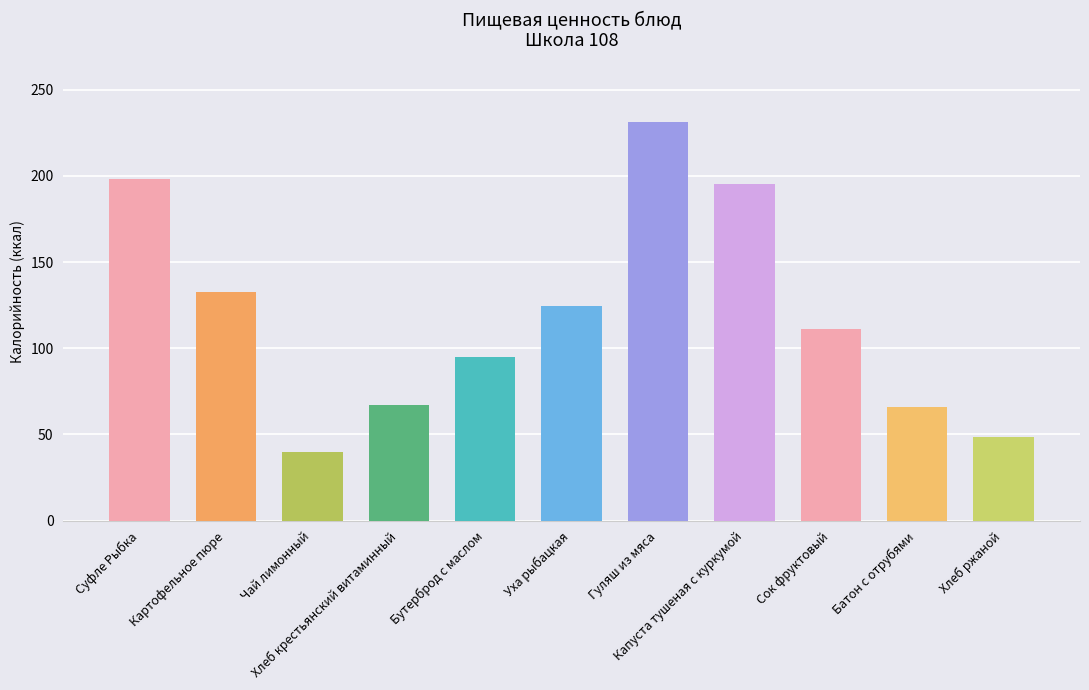

Is it true that the value at Гуляш из мяса is 231.2?

True